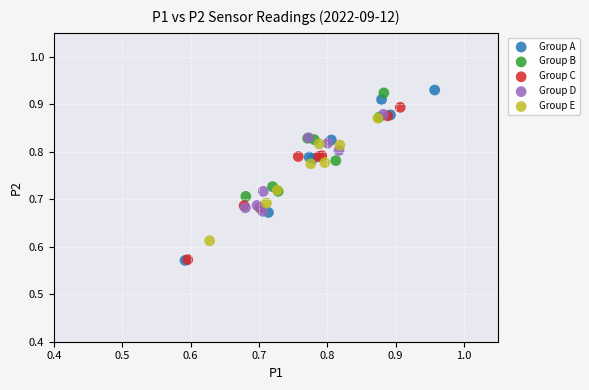

Which series has the largest Y range (max minus min)?

Group A